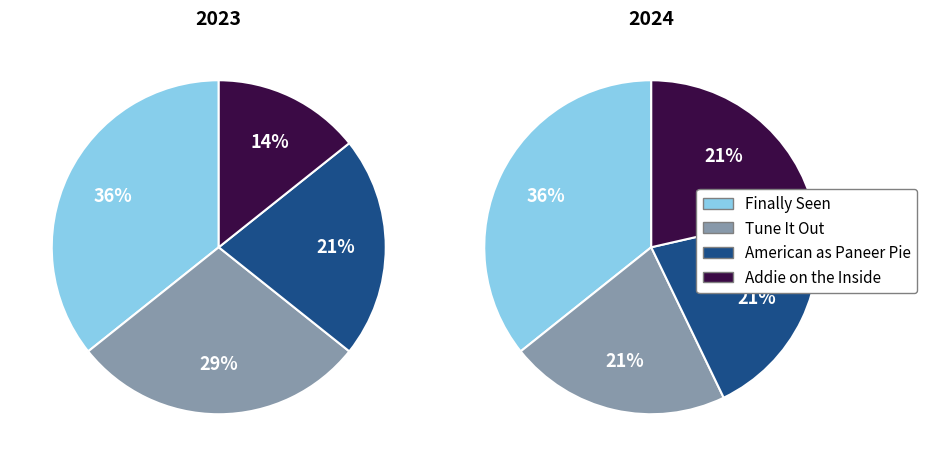

To the nearest percent, what is the difference between the Tune It Out and Finally Seen slice percentages?

7%